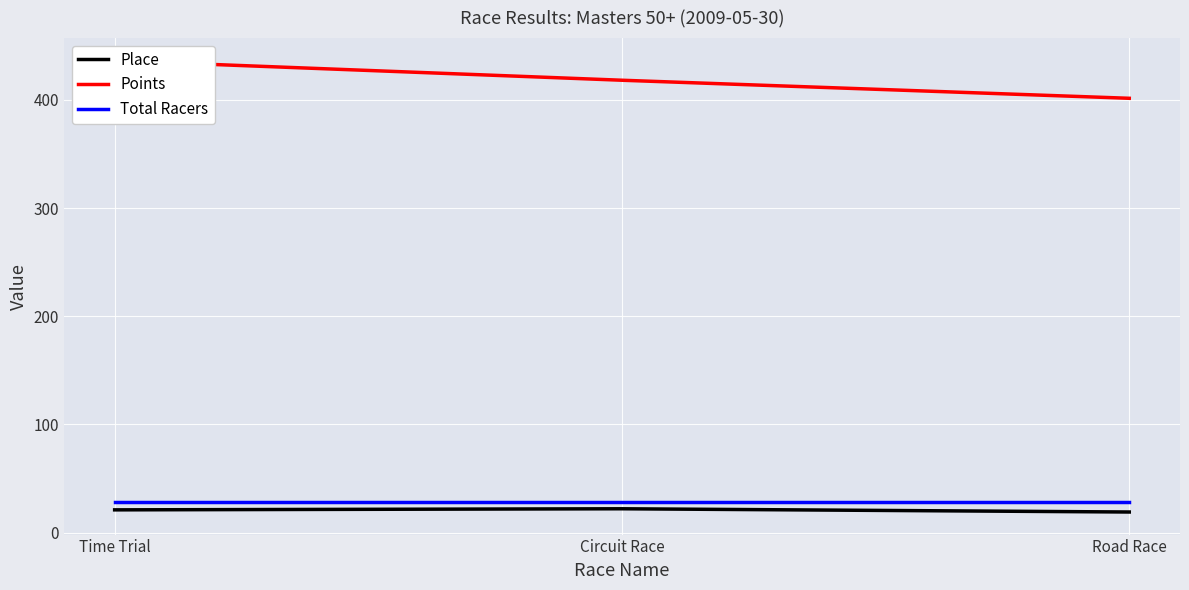

At which label does Points reach its minimum?

Road Race